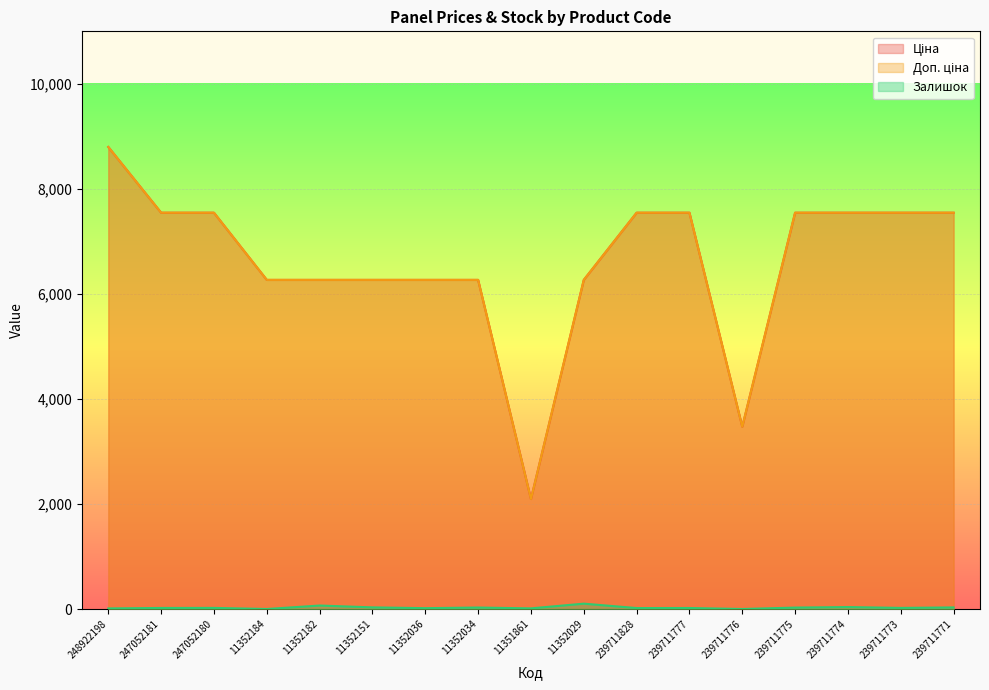

List the series in order of their peak value, highest first.

Ціна, Доп. ціна, Залишок